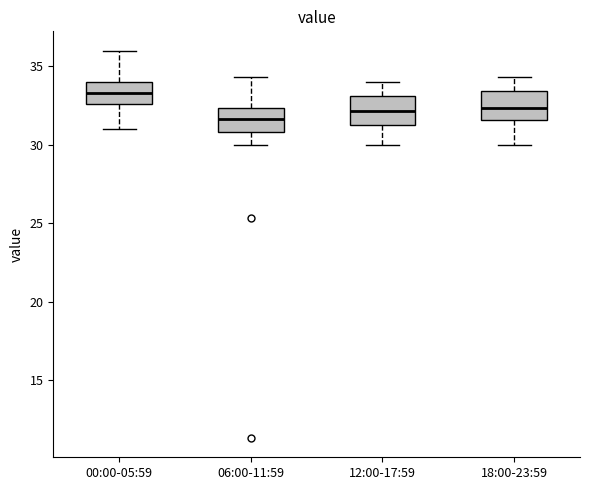

Where is the lower edge of the box for 06:00-11:59 on the y-axis? The values are not printed on the chart, so give them approximately, as read against the axis.

31.0